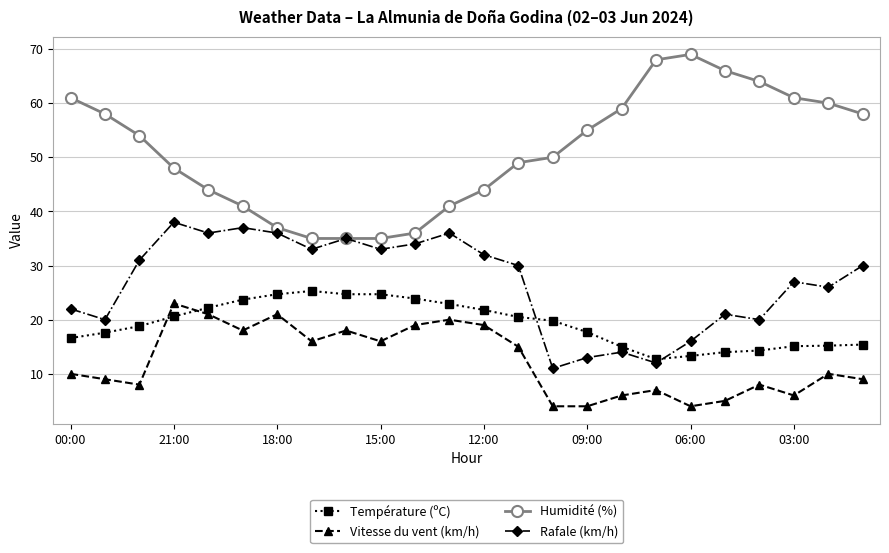

What is the value of the Température (ºC) point at the 6th from the left?

23.7